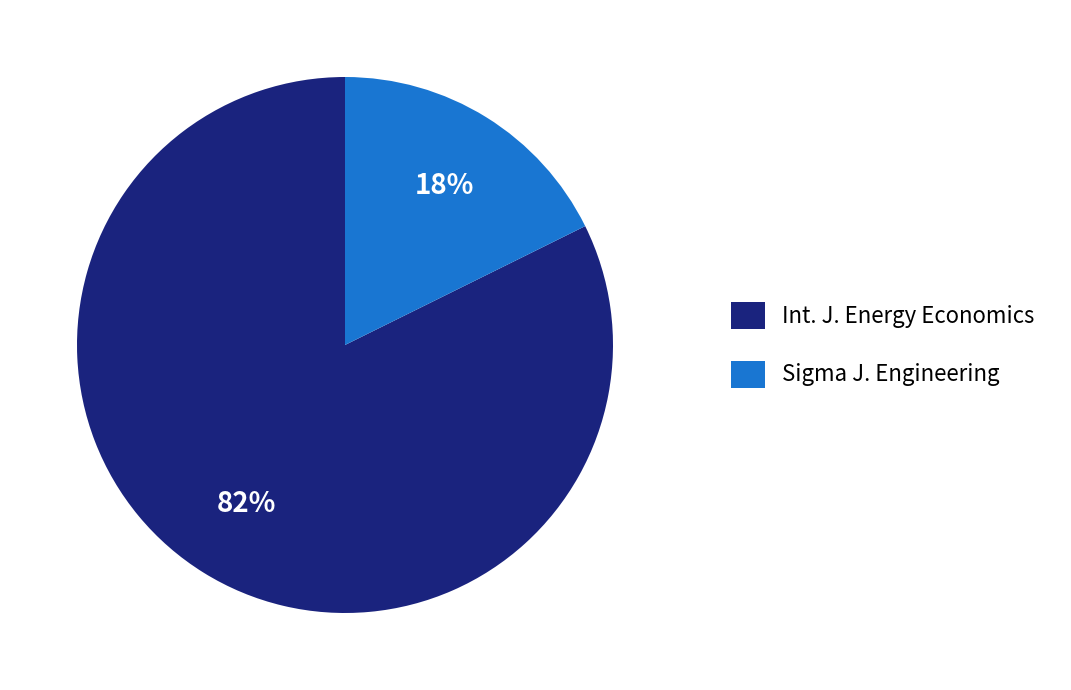

To the nearest percent, what is the combined percentage of Sigma J. Engineering and Int. J. Energy Economics?

100%